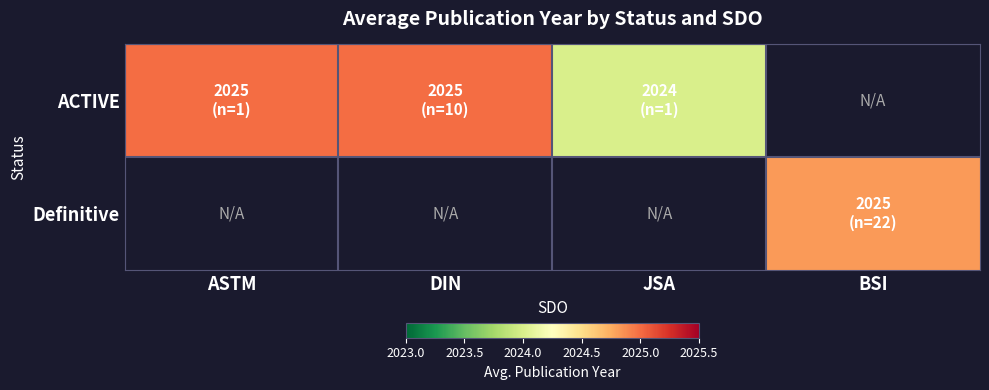

Which has a higher value, BSI or ASTM?

ASTM